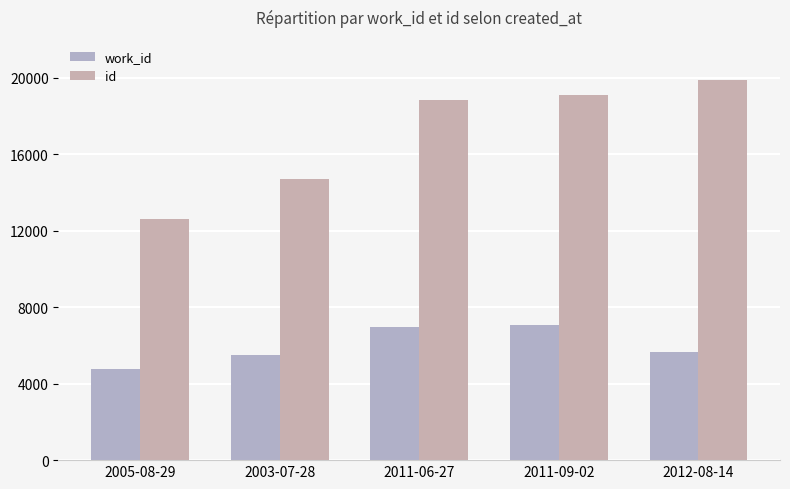

At which label does id reach its minimum?

2005-08-29